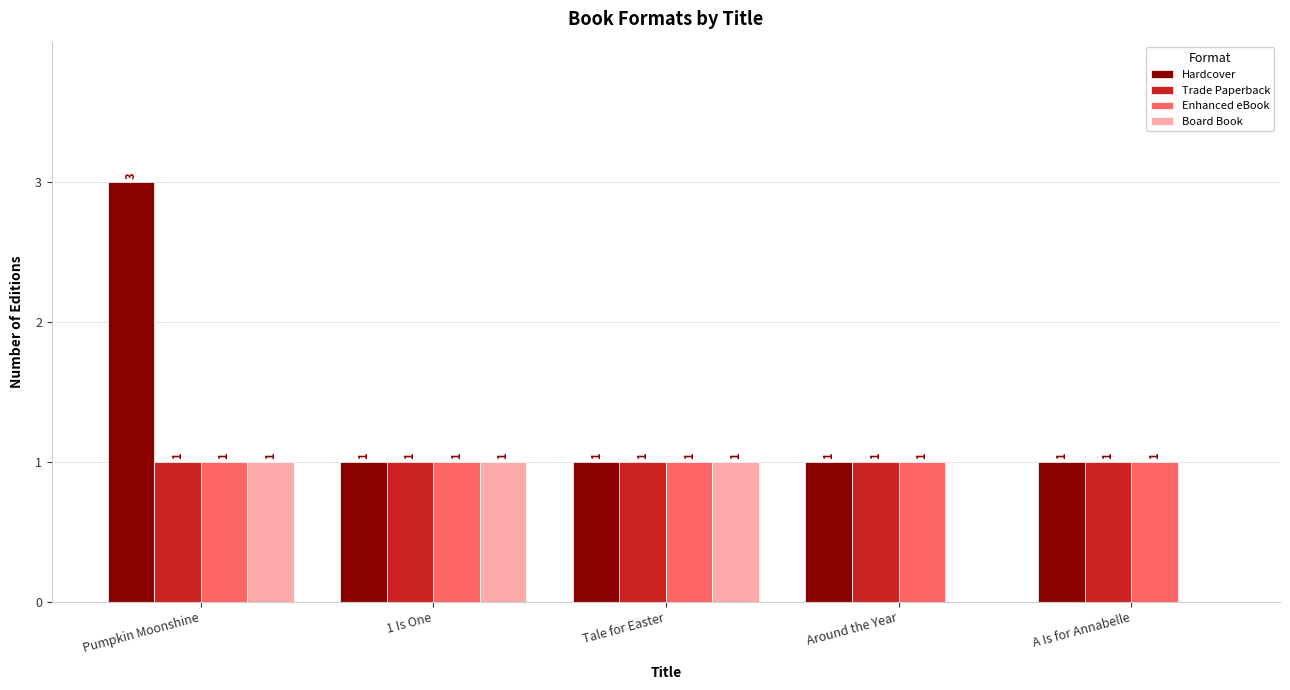

Which label corresponds to the largest value in the chart?

Pumpkin Moonshine